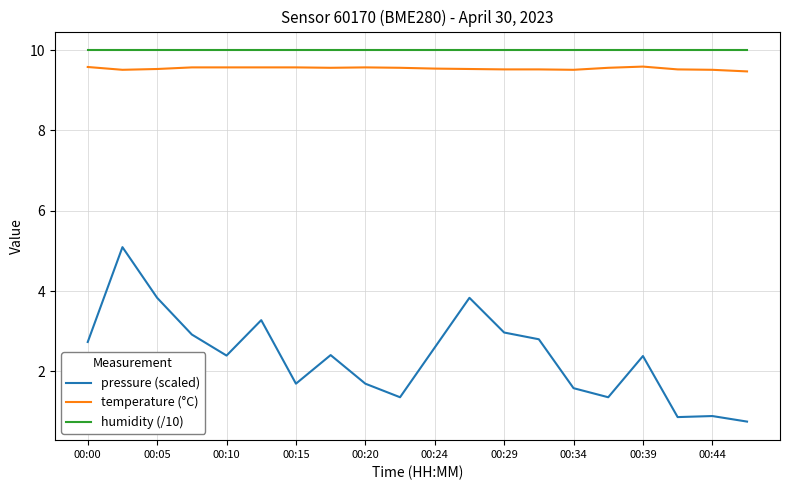

Which series has the largest range (max minus min)?

pressure (scaled)